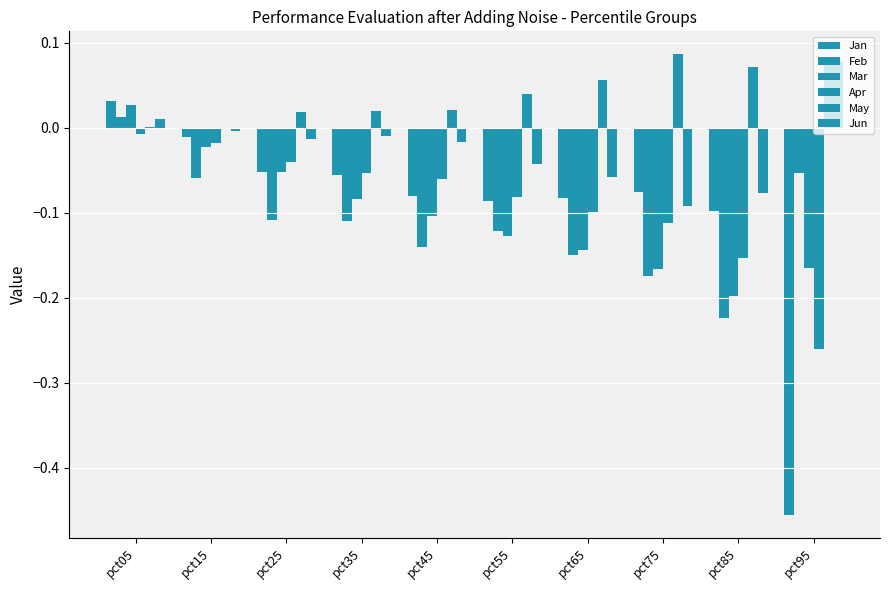

Are the bars grouped side by side (vs. stacked)?

Yes